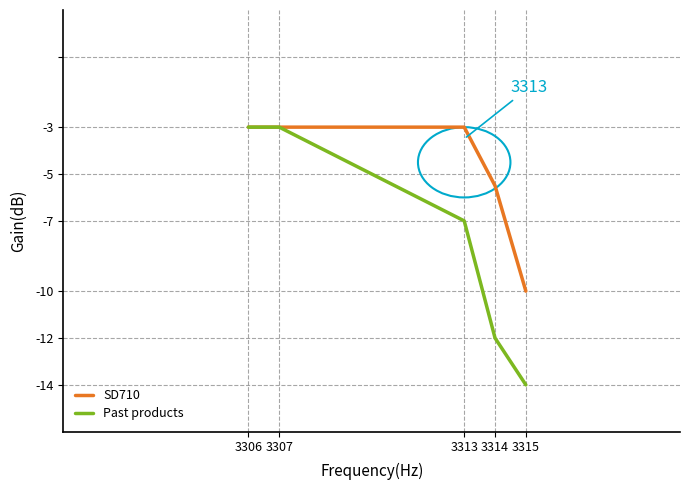

What is the maximum value shown in the chart?

-3.0